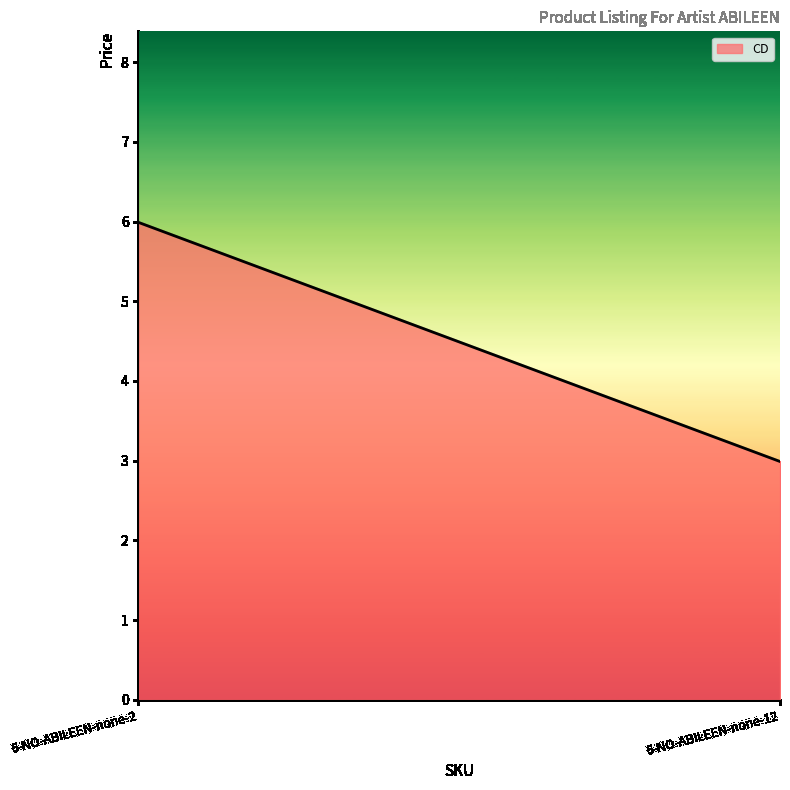

How many lines are shown in the chart?

1